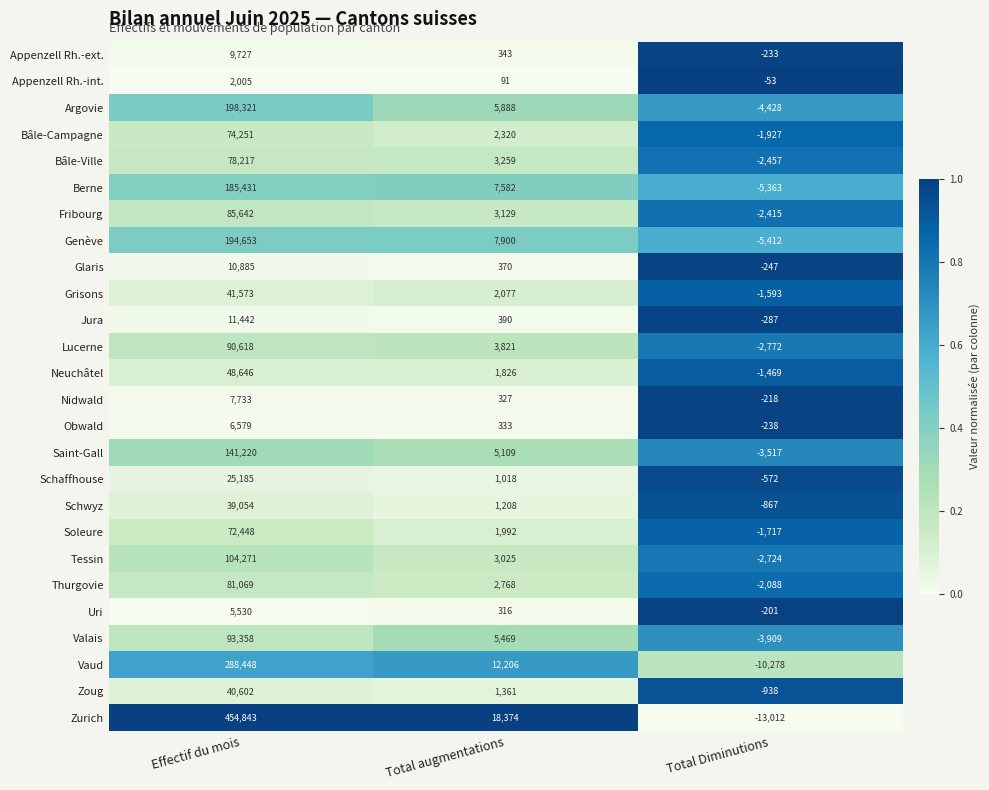

Rank the series by their maximum value, from highest to lowest.

Zurich, Vaud, Argovie, Genève, Berne, Saint-Gall, Tessin, Valais, Lucerne, Fribourg, Thurgovie, Bâle-Ville, Bâle-Campagne, Soleure, Neuchâtel, Grisons, Zoug, Schwyz, Schaffhouse, Jura, Glaris, Appenzell Rh.-ext., Nidwald, Obwald, Uri, Appenzell Rh.-int.